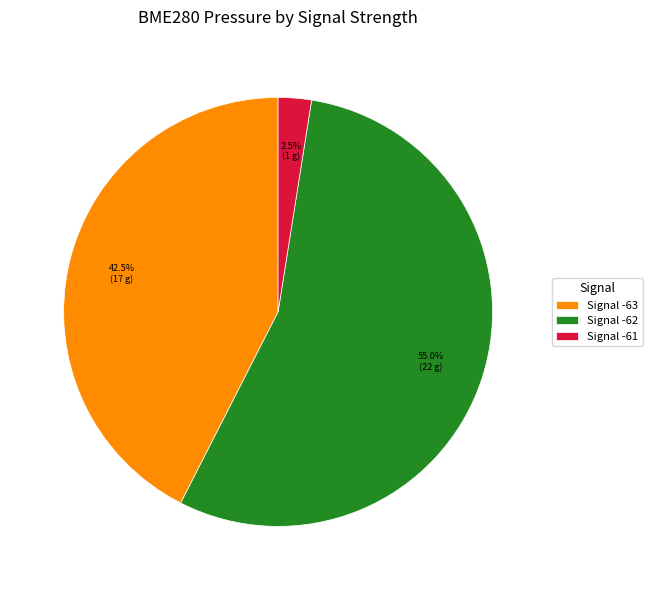

Do Signal -62 and Signal -61 together represent more than half of the pie?

Yes